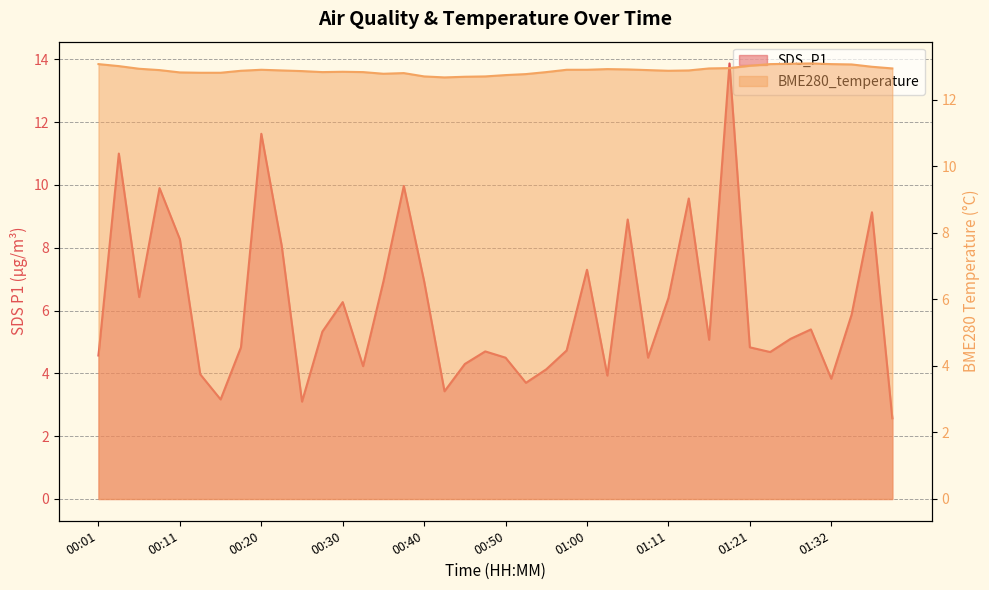

What is the average value of the SDS_P1 series?

6.1